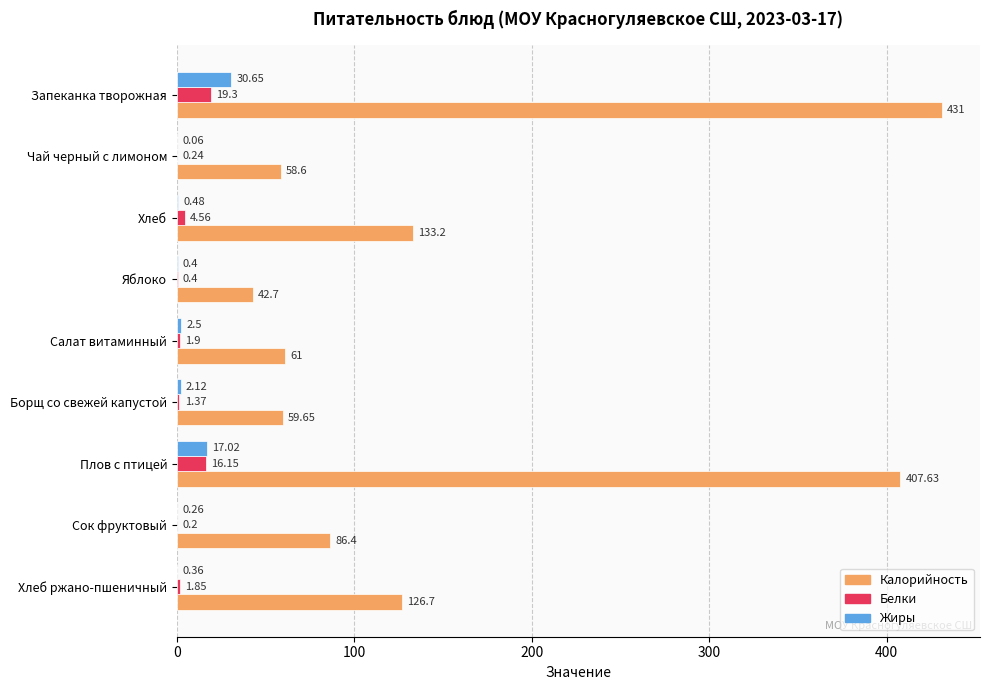

At which label does Жиры reach its peak?

Запеканка творожная